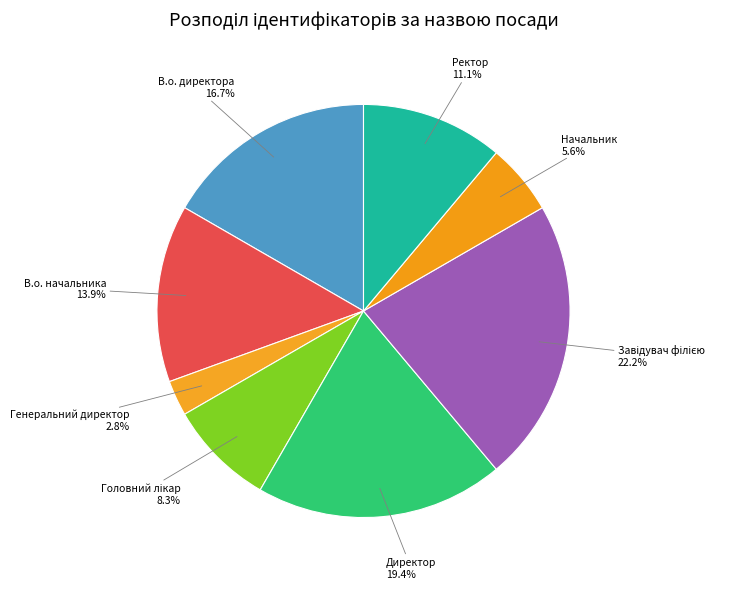

How many slices are in this pie chart?

8